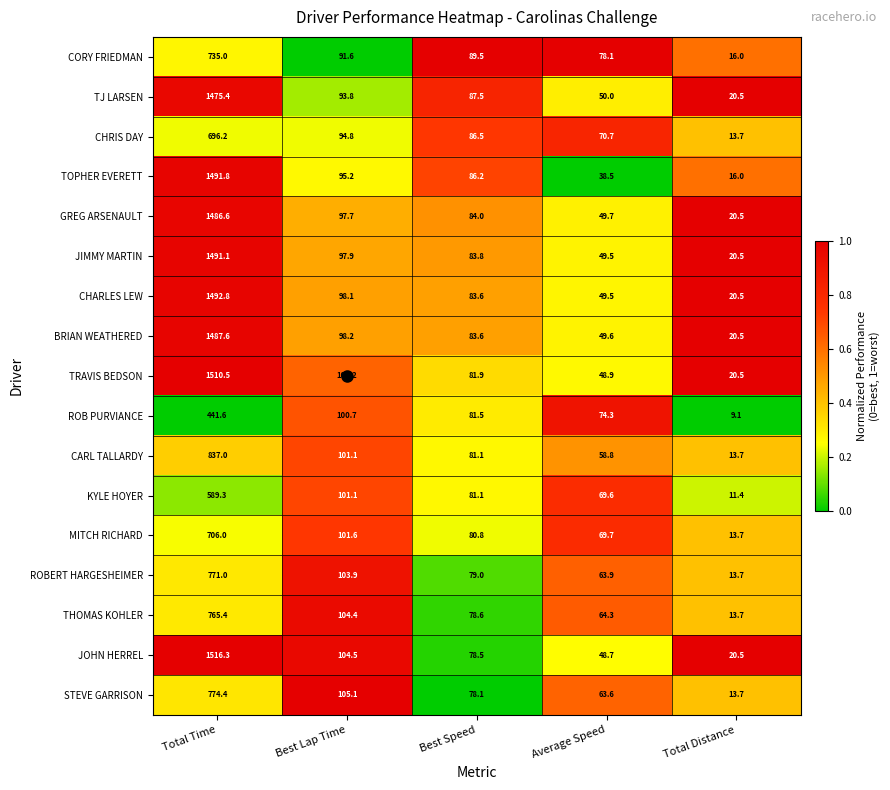

What is the average value of the TJ LARSEN series?

345.4